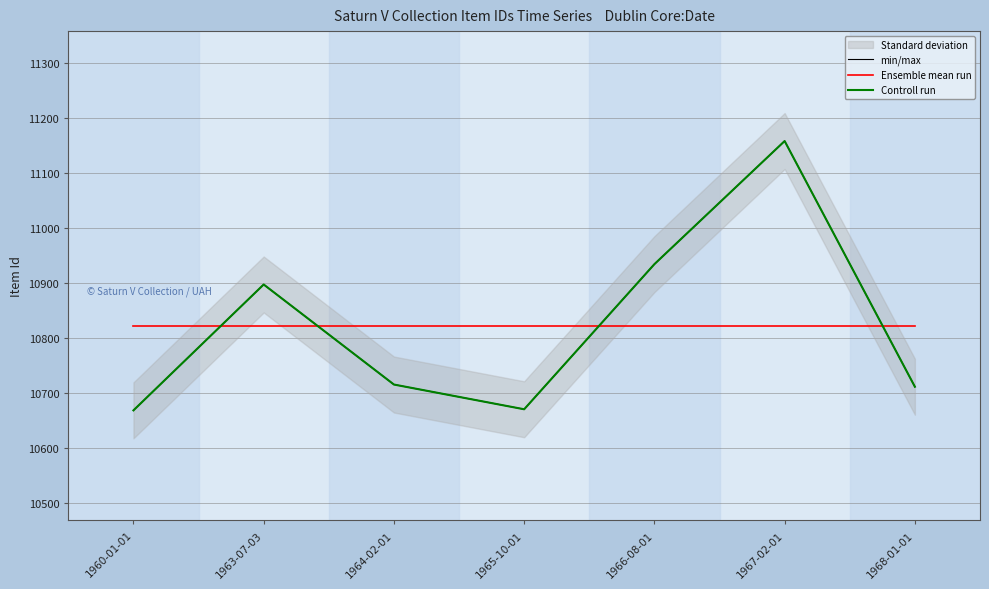

Between which two adjacent categories do Ensemble mean run and min/max first intersect?

1960-01-01 and 1963-07-03